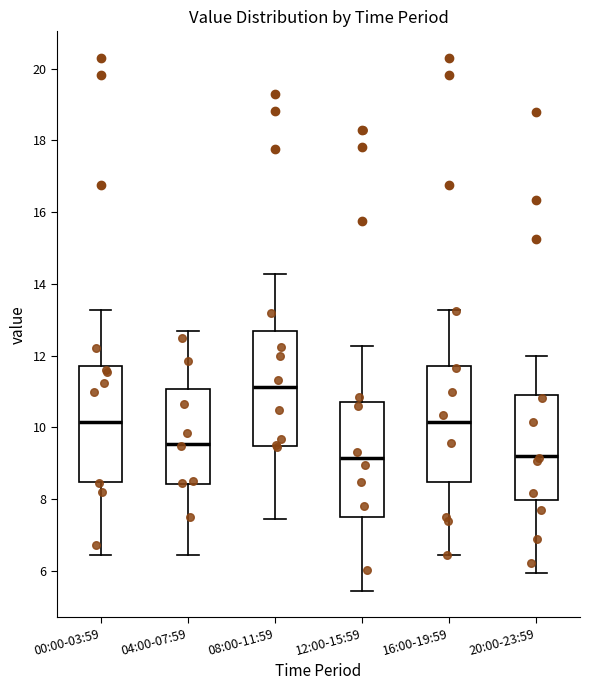

Where does the upper whisker of the box for 08:00-11:59 end on the y-axis? The values are not printed on the chart, so give them approximately, as read against the axis.

14.2